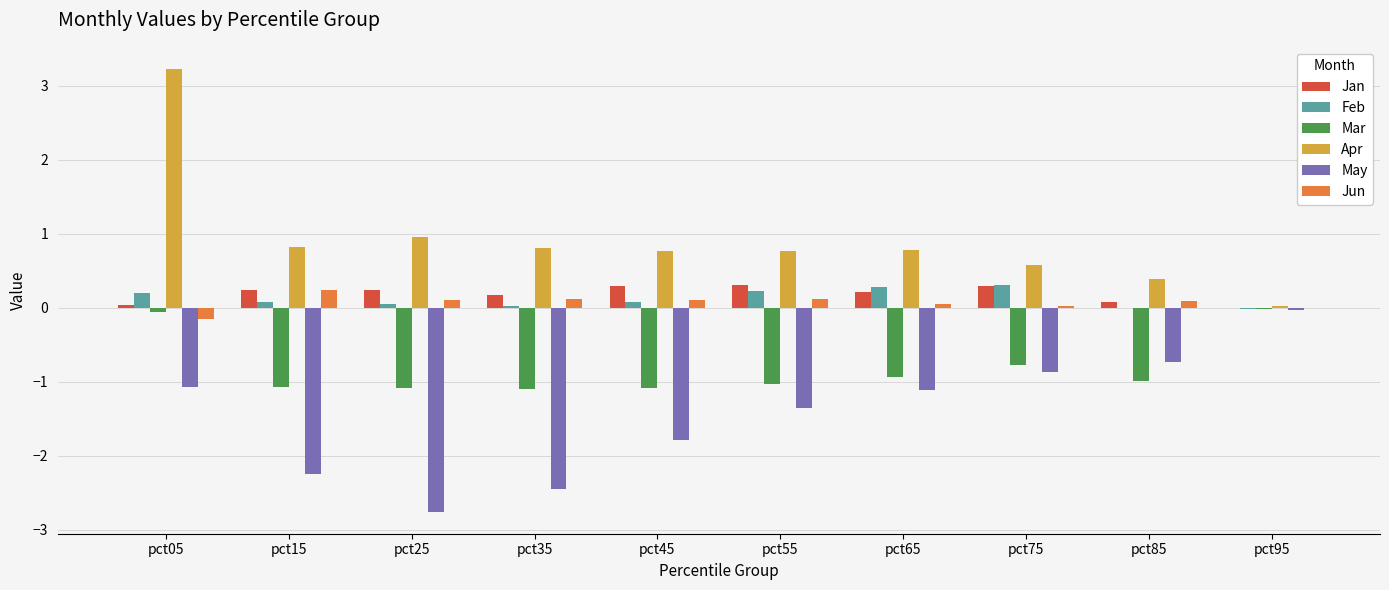

What is the approximate value of Feb at pct75?

0.3